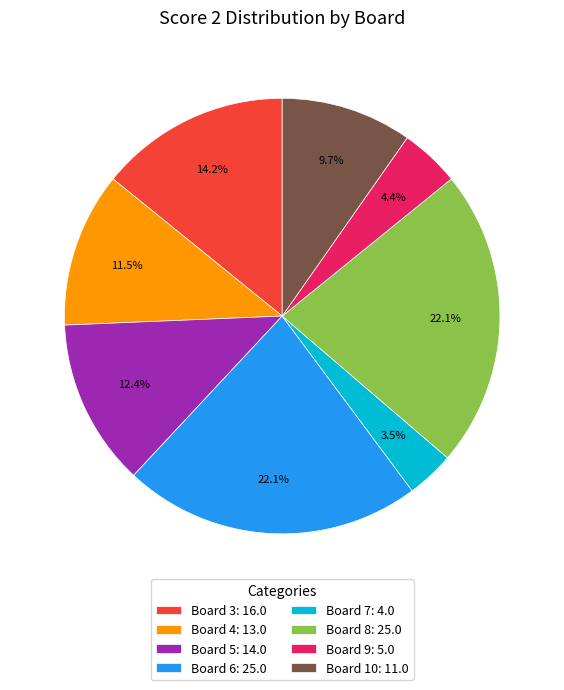

Is the sum of Board 4: 13.0 and Board 10: 11.0 greater than half?

No